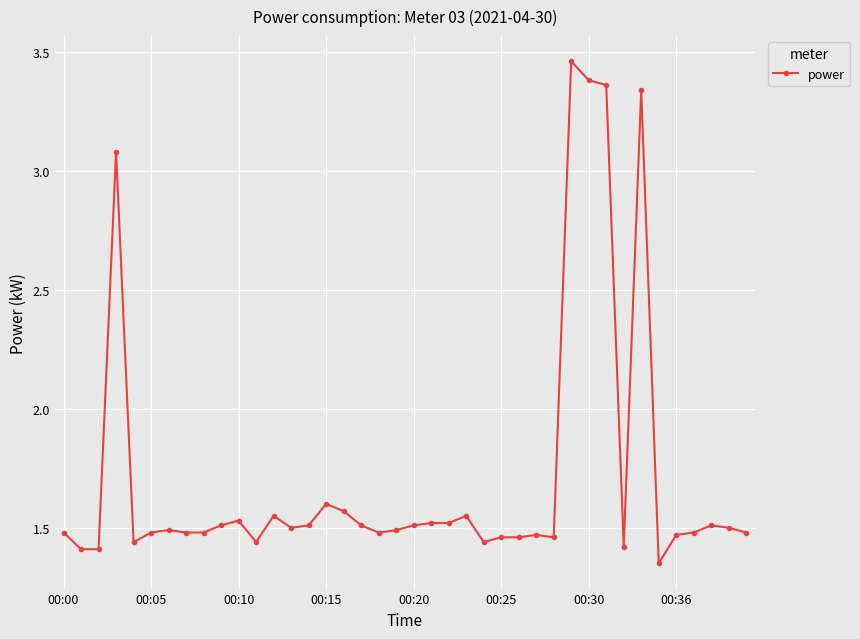

What is the difference between the second highest and second lowest values?

2.0